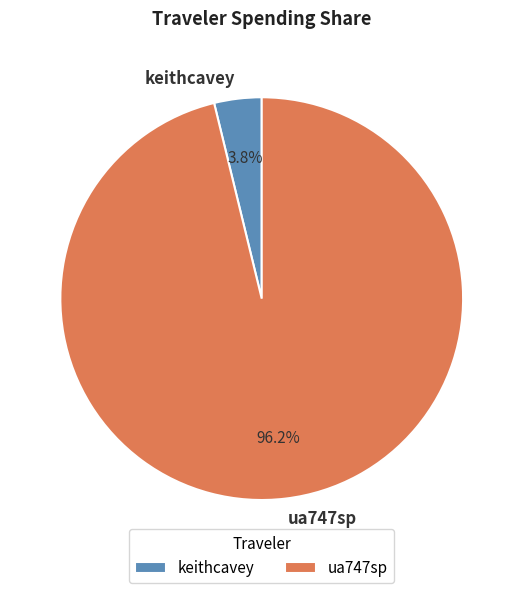

To the nearest percent, what portion does keithcavey represent?

4%